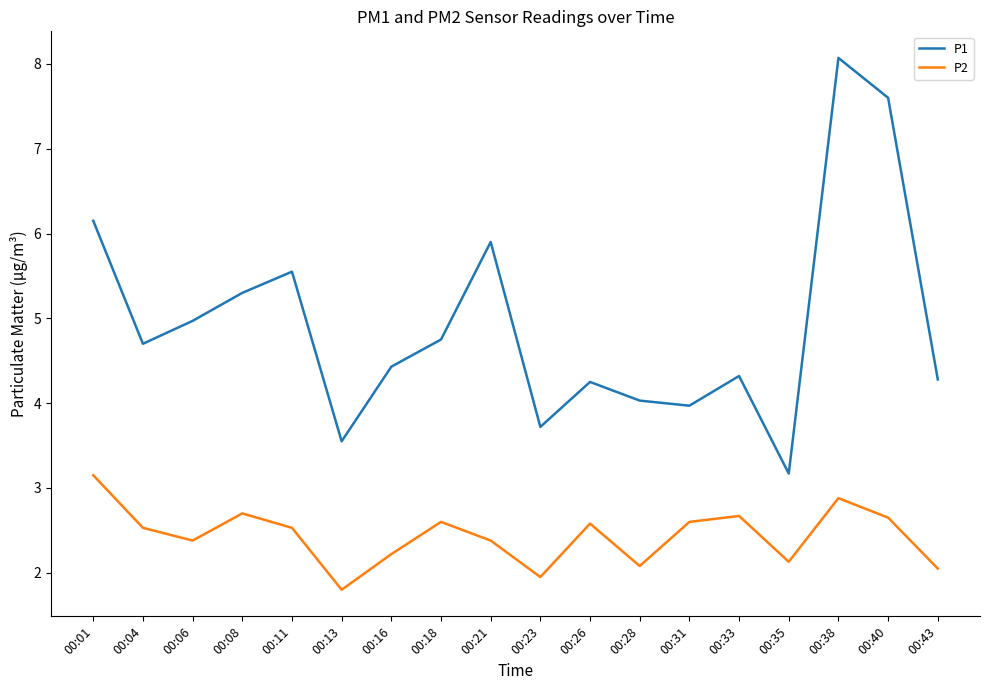

At 00:43, list the series in order from smallest to largest.

P2, P1